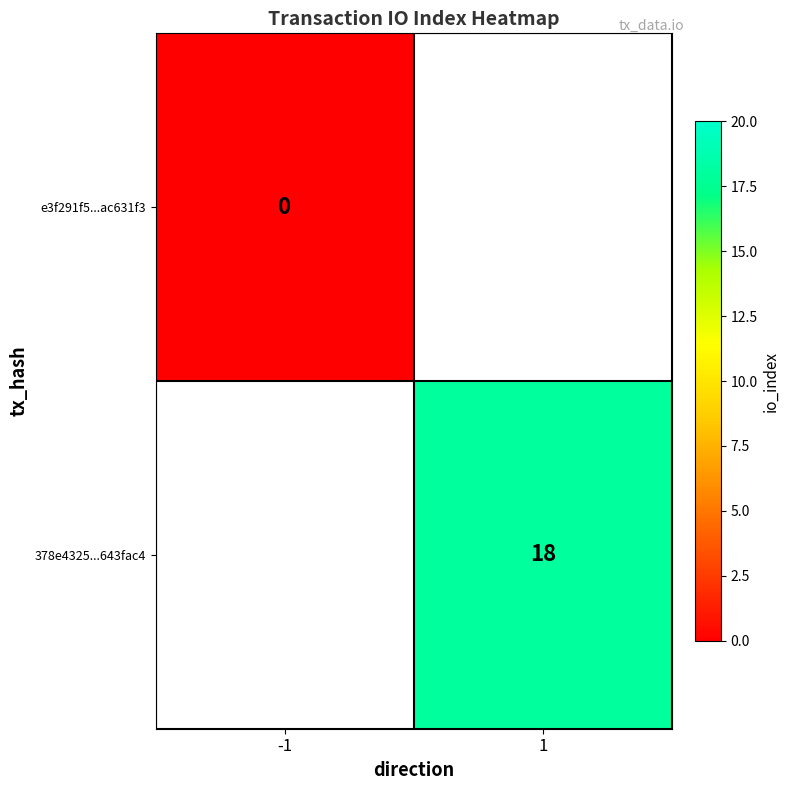

Is the value of e3f291f5...ac631f3 at -1 greater than the value of 378e4325...643fac4 at 1?

No